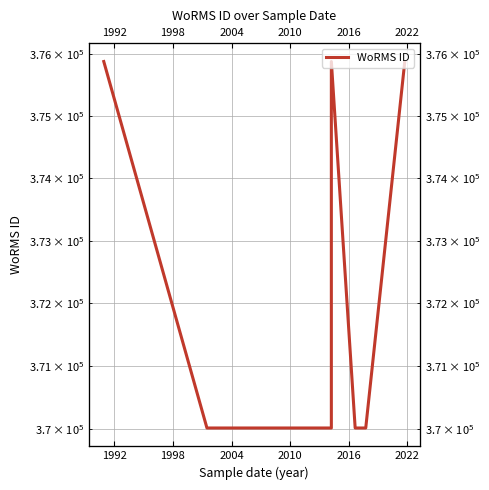

What is the difference between the maximum and second lowest values?

5855